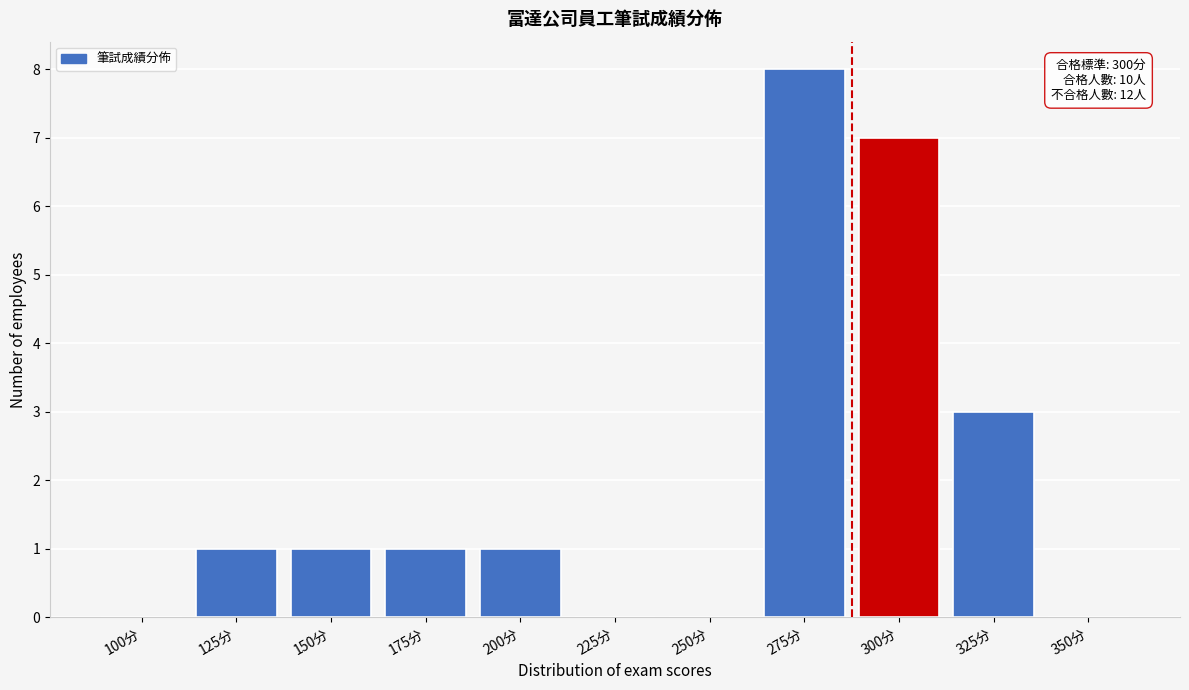

Reading right to left, extract all data points from this chart.

350分=0	325分=3	300分=7	275分=8	250分=0	225分=0	200分=1	175分=1	150分=1	125分=1	100分=0